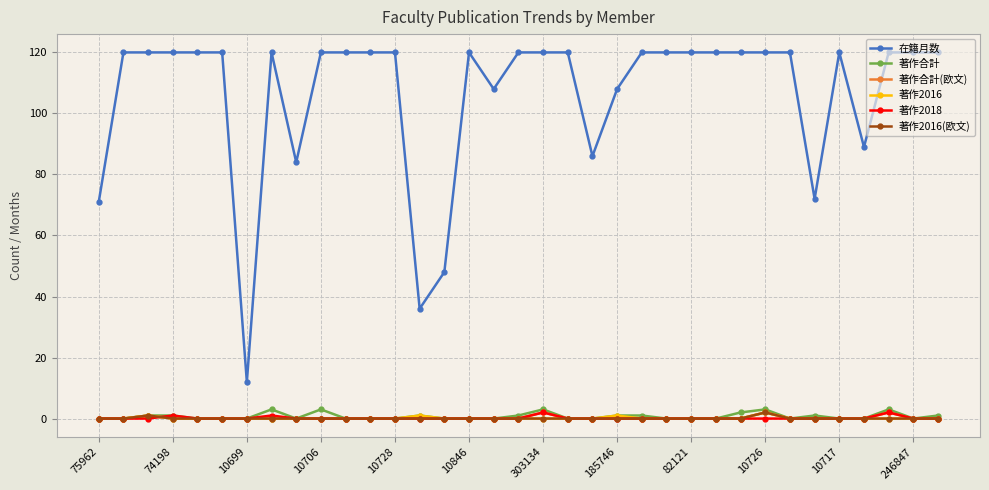

What are all the series names shown in the legend?

在籍月数, 著作合計, 著作合計(欧文), 著作2016, 著作2018, 著作2016(欧文)